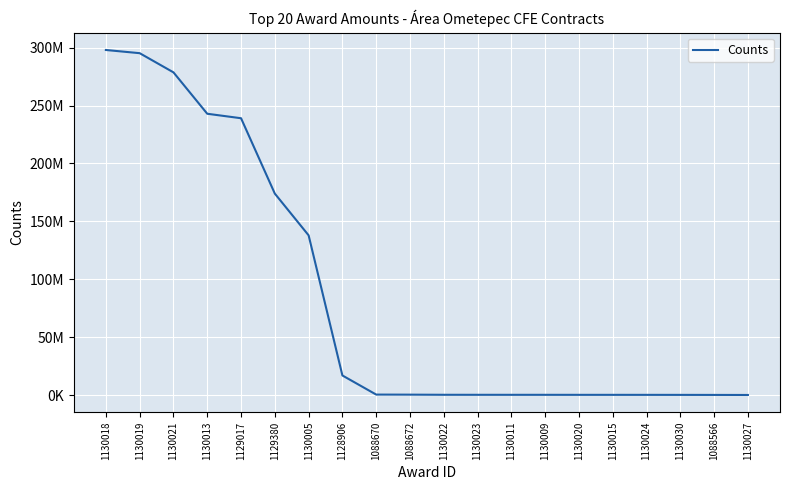

At which label is the value closest to 149089978?

1130005